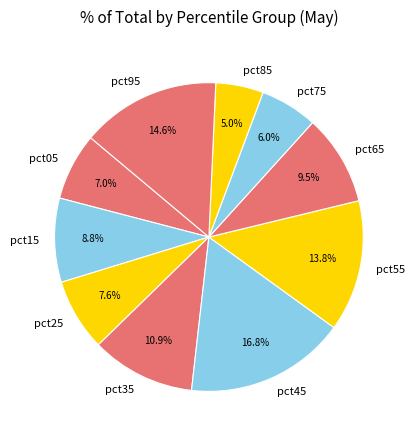

To the nearest percent, what portion does pct45 represent?

17%